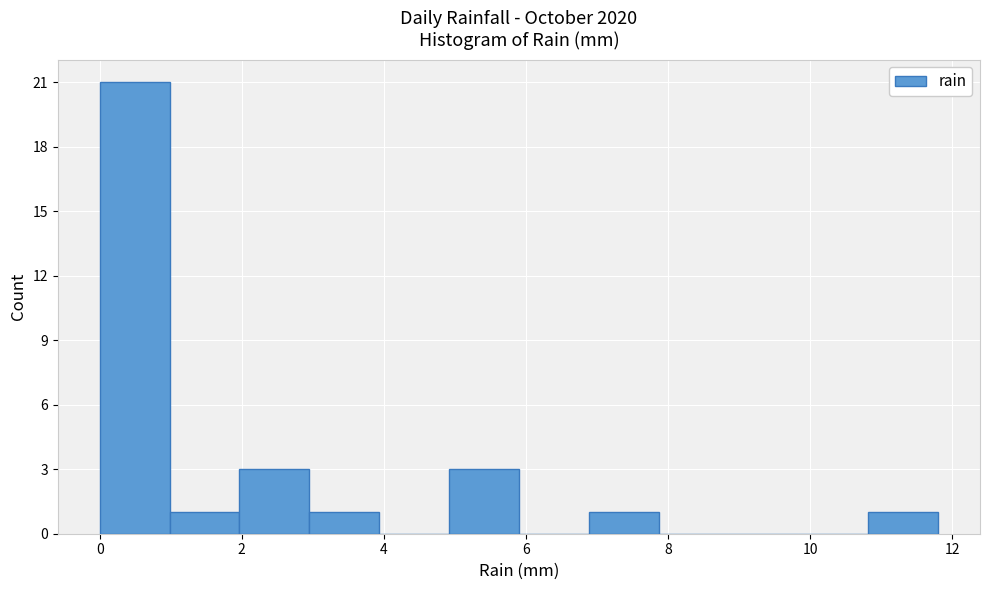

Reading left to right, transcribe this chart: for each bar, give the range it covers on the x-axis and its height. Neither the bar edges nor the heights are printed on the chart, so give them approximately, as read against the axes.

0.0 to 1.0: 21
1.0 to 2.0: 1
2.0 to 3.0: 3
3.0 to 4.0: 1
4.0 to 5.0: 0
5.0 to 6.0: 3
6.0 to 6.8: 0
6.8 to 7.8: 1
7.8 to 8.8: 0
8.8 to 9.8: 0
9.8 to 10.8: 0
10.8 to 11.8: 1